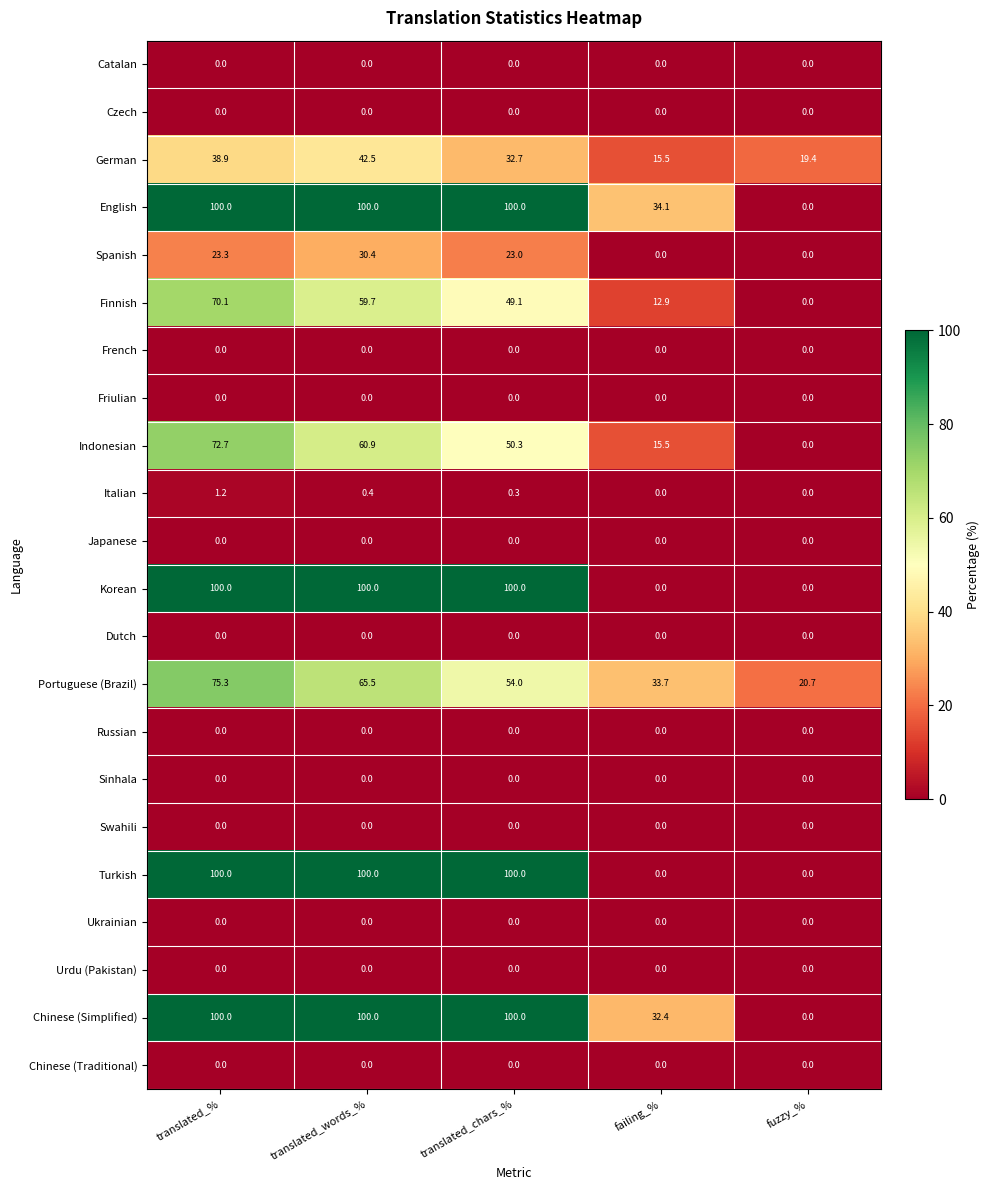

What is the difference between the highest and lowest values at fuzzy_%?

20.7